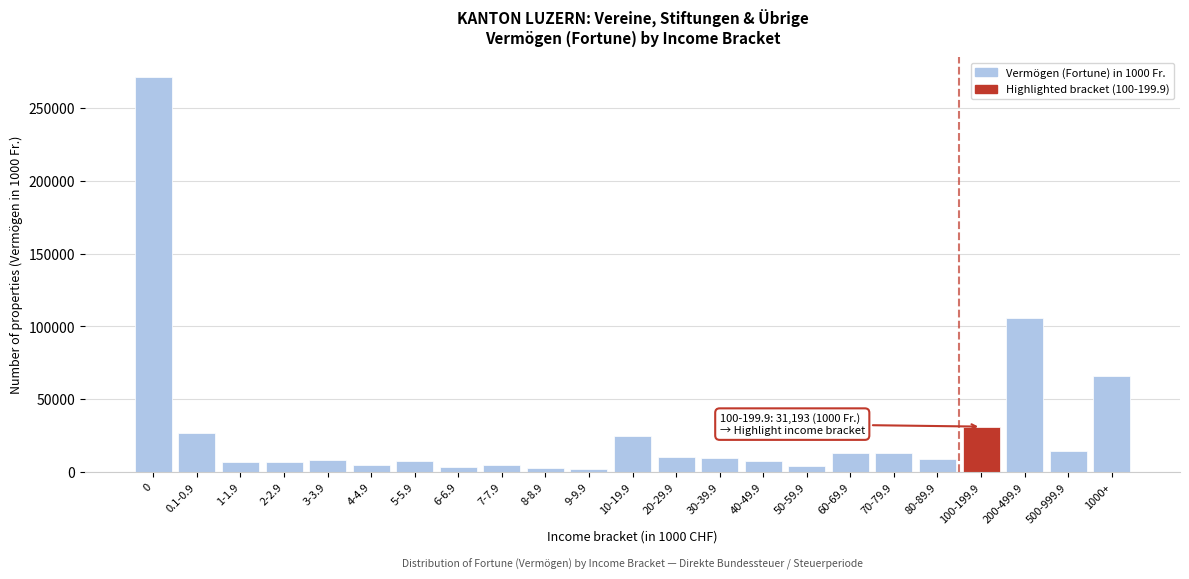

What is the difference between the maximum and minimum values?

268886